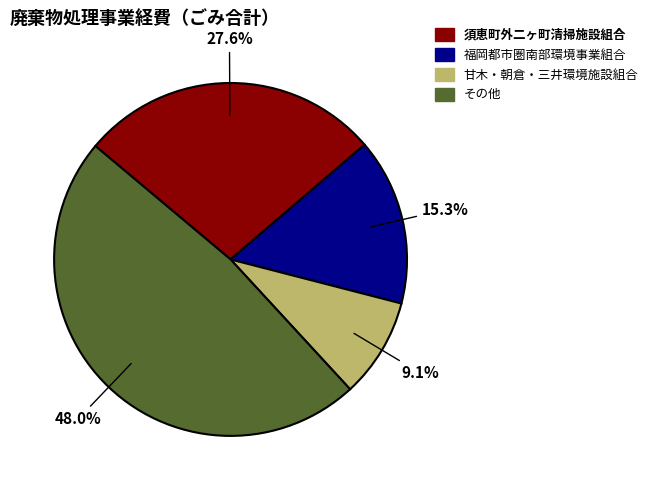

Is there any slice that represents more than half of the pie?

No